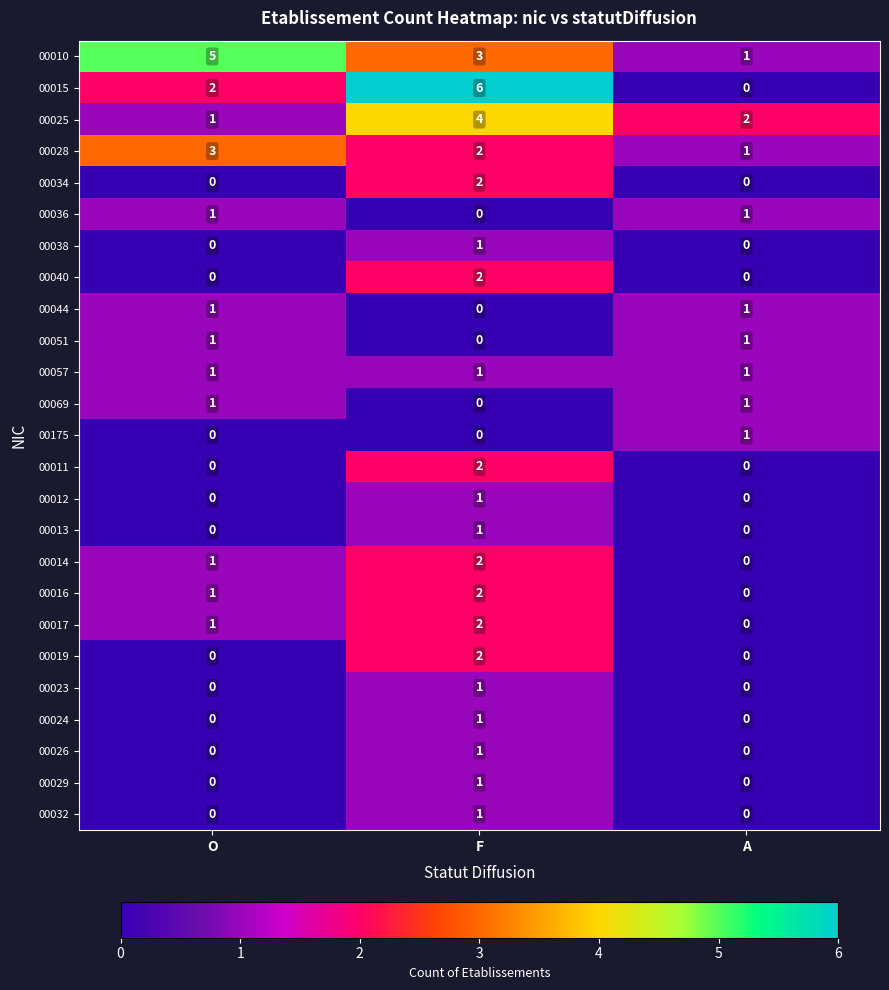

At which category is the sum across all series the highest?

F